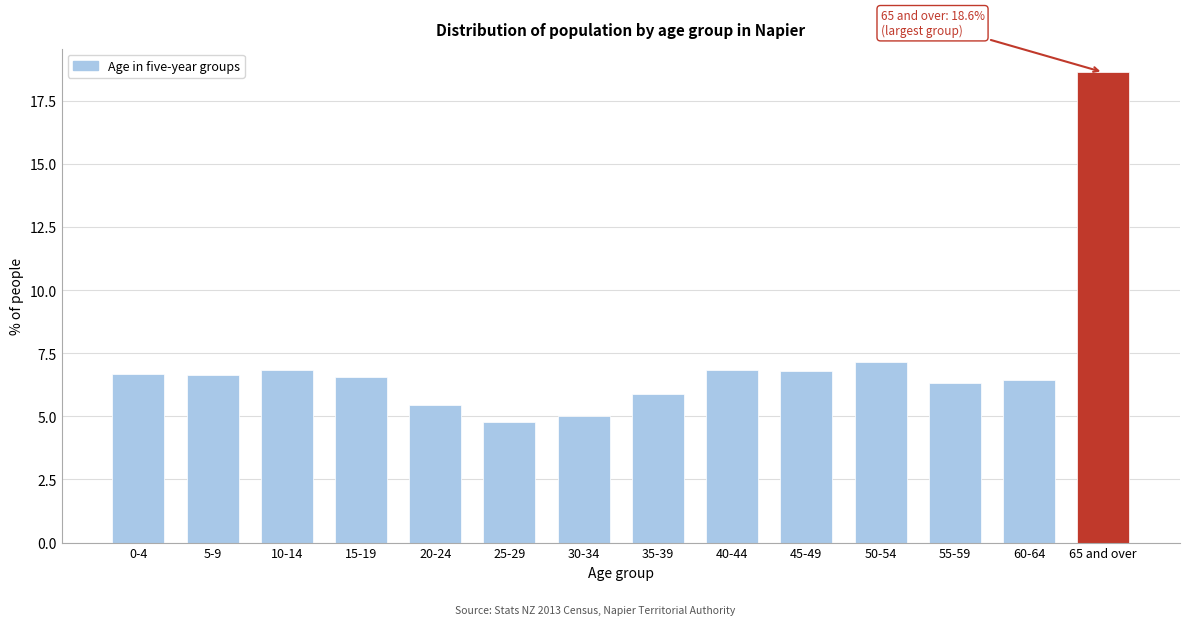

What is the change in value from 35-39 to 45-49?

+0.9